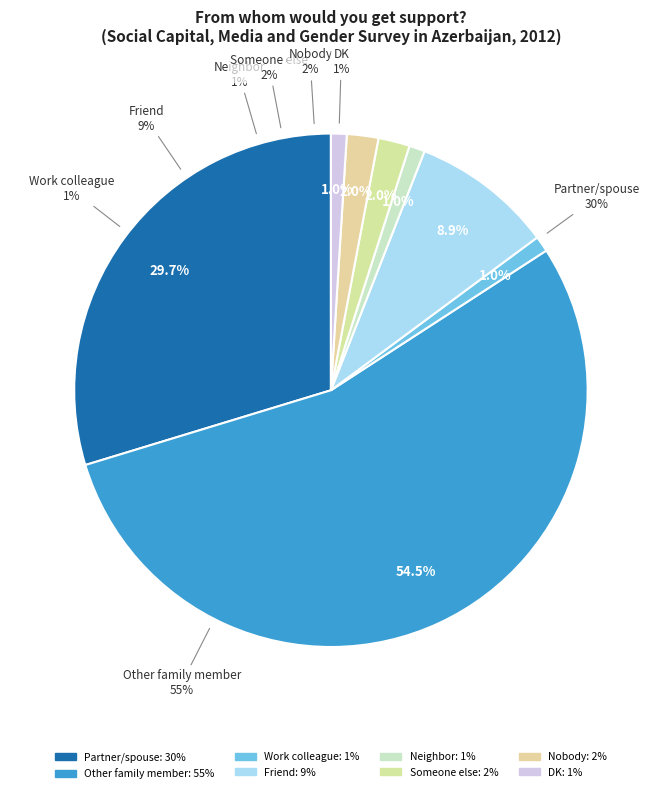

Is it true that Friend is 14% of the pie?

False